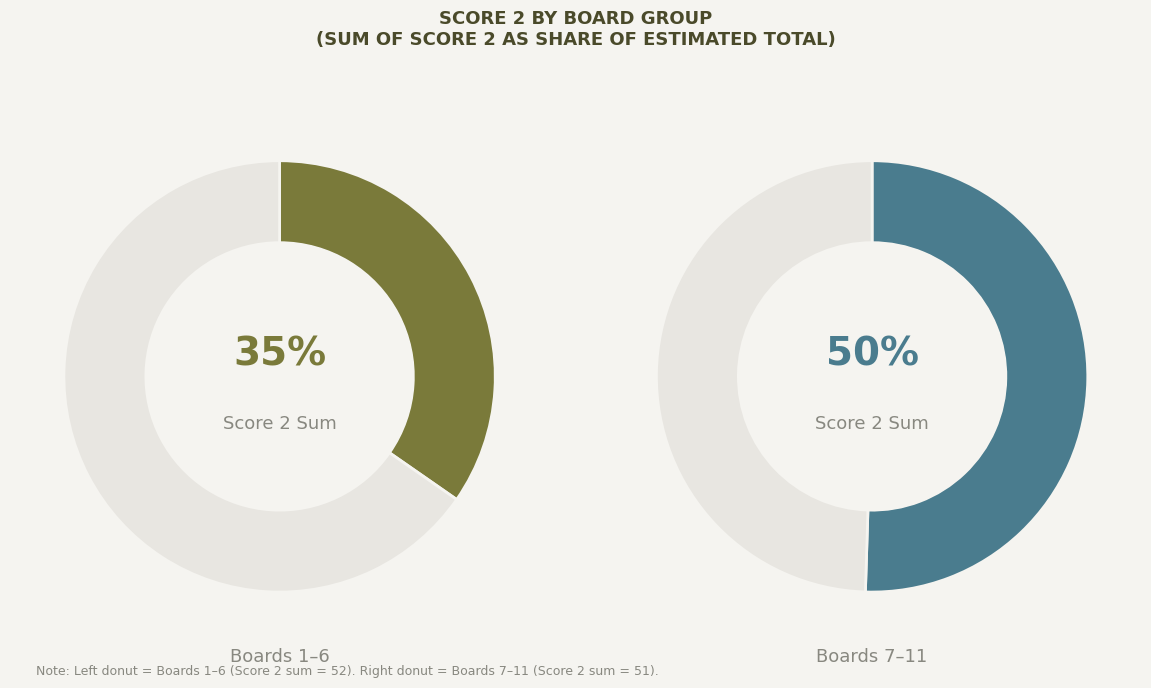

True or false: 6 accounts for 0% of the total.

True